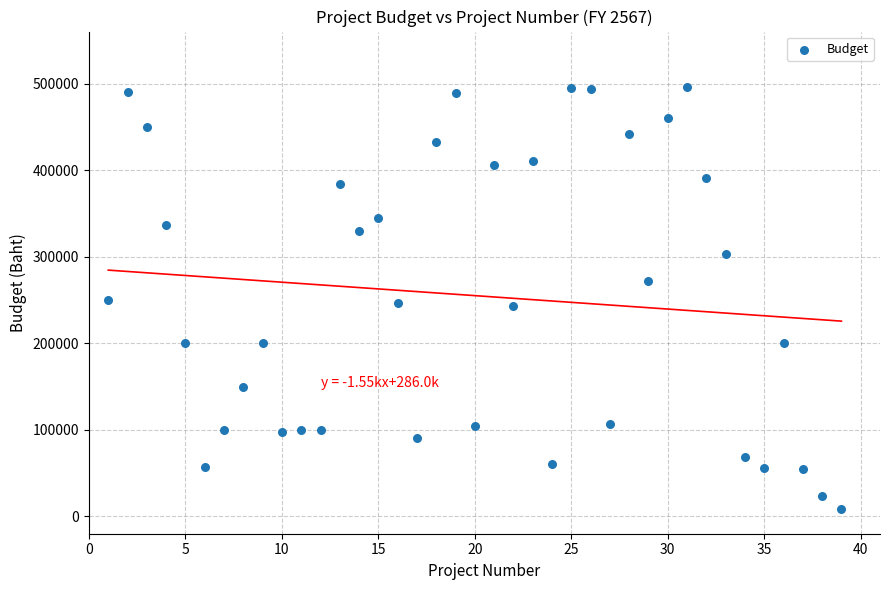

What is the range of Y values (max minus min)?

488000